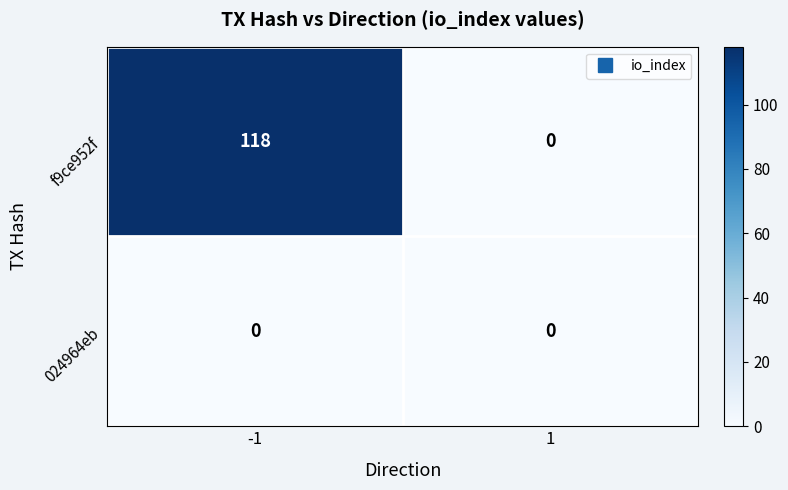

Which series has the largest total across all categories?

f9ce952f